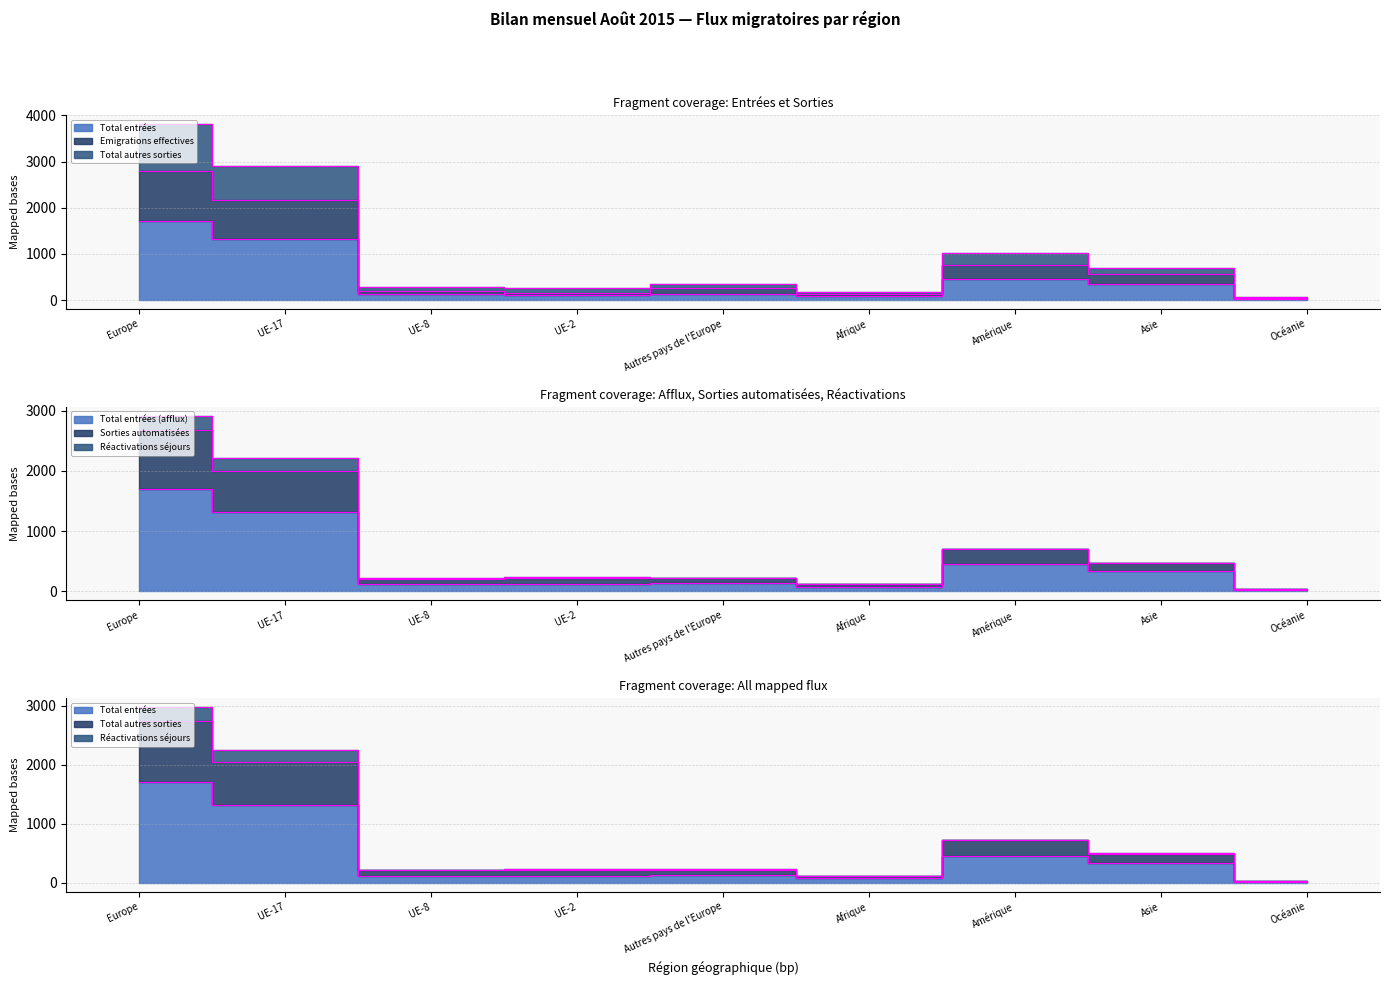

True or false: Réactivations séjours has more than 2 interior local peaks.

False